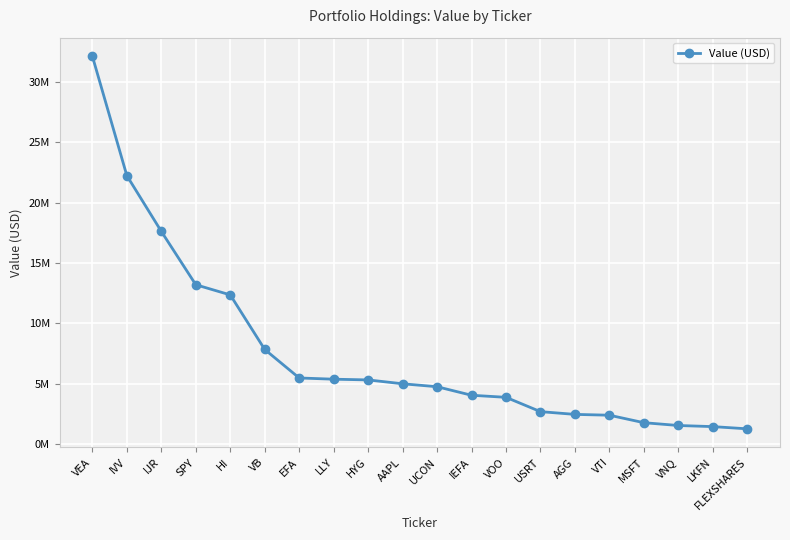

Reading right to left, extract all data points from this chart.

1277697	1460938	1552889	1785042	2404159	2472011	2698946	3884060	4055259	4761161	5004261	5323624	5384263	5485314	7843706	12357616	13198105	17609582	22221230	32098324